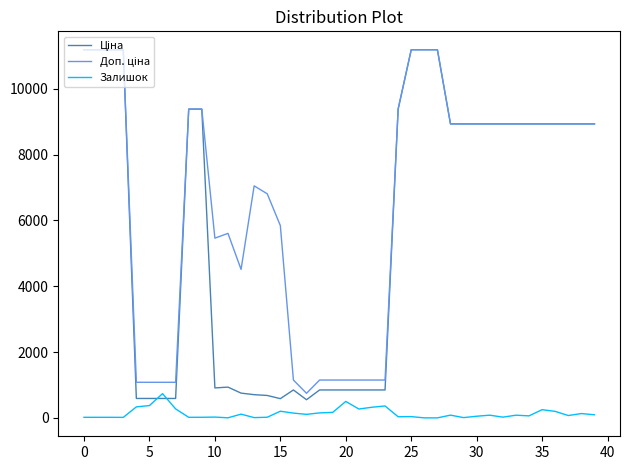

What is the highest value of the Залишок series?

736.0